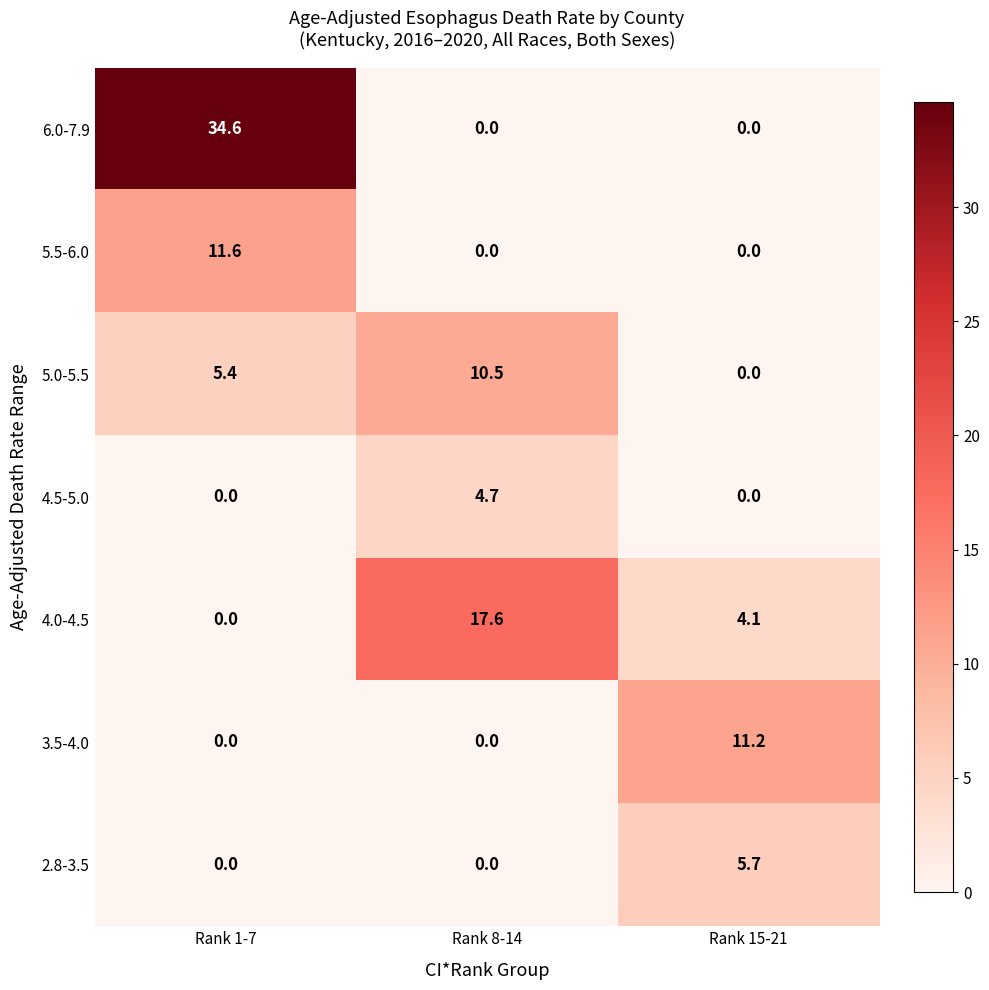

Is it true that 4.0-4.5 equals 9.8 at Rank 1-7?

False